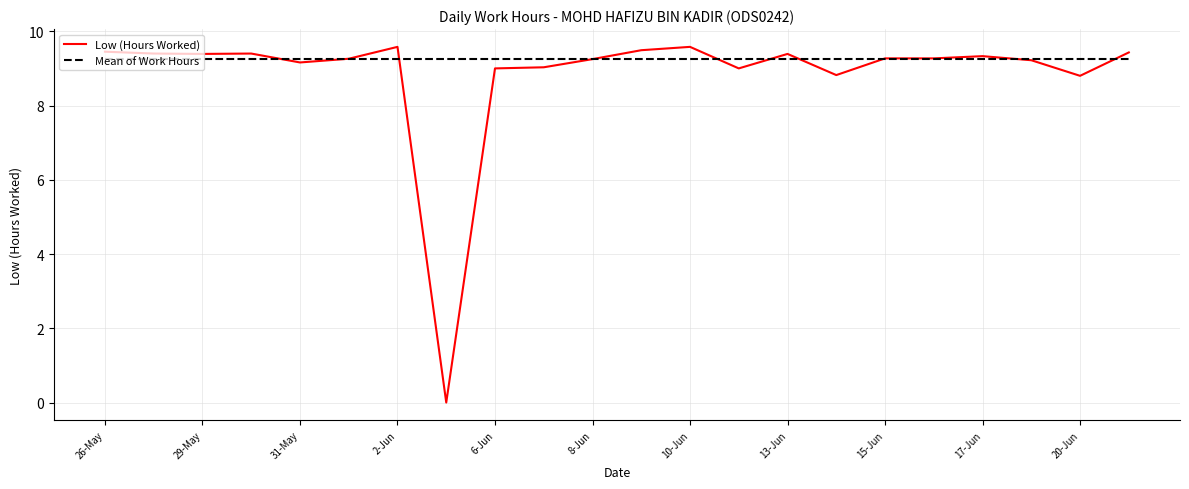

What is the maximum value for Low (Hours Worked)?

9.6